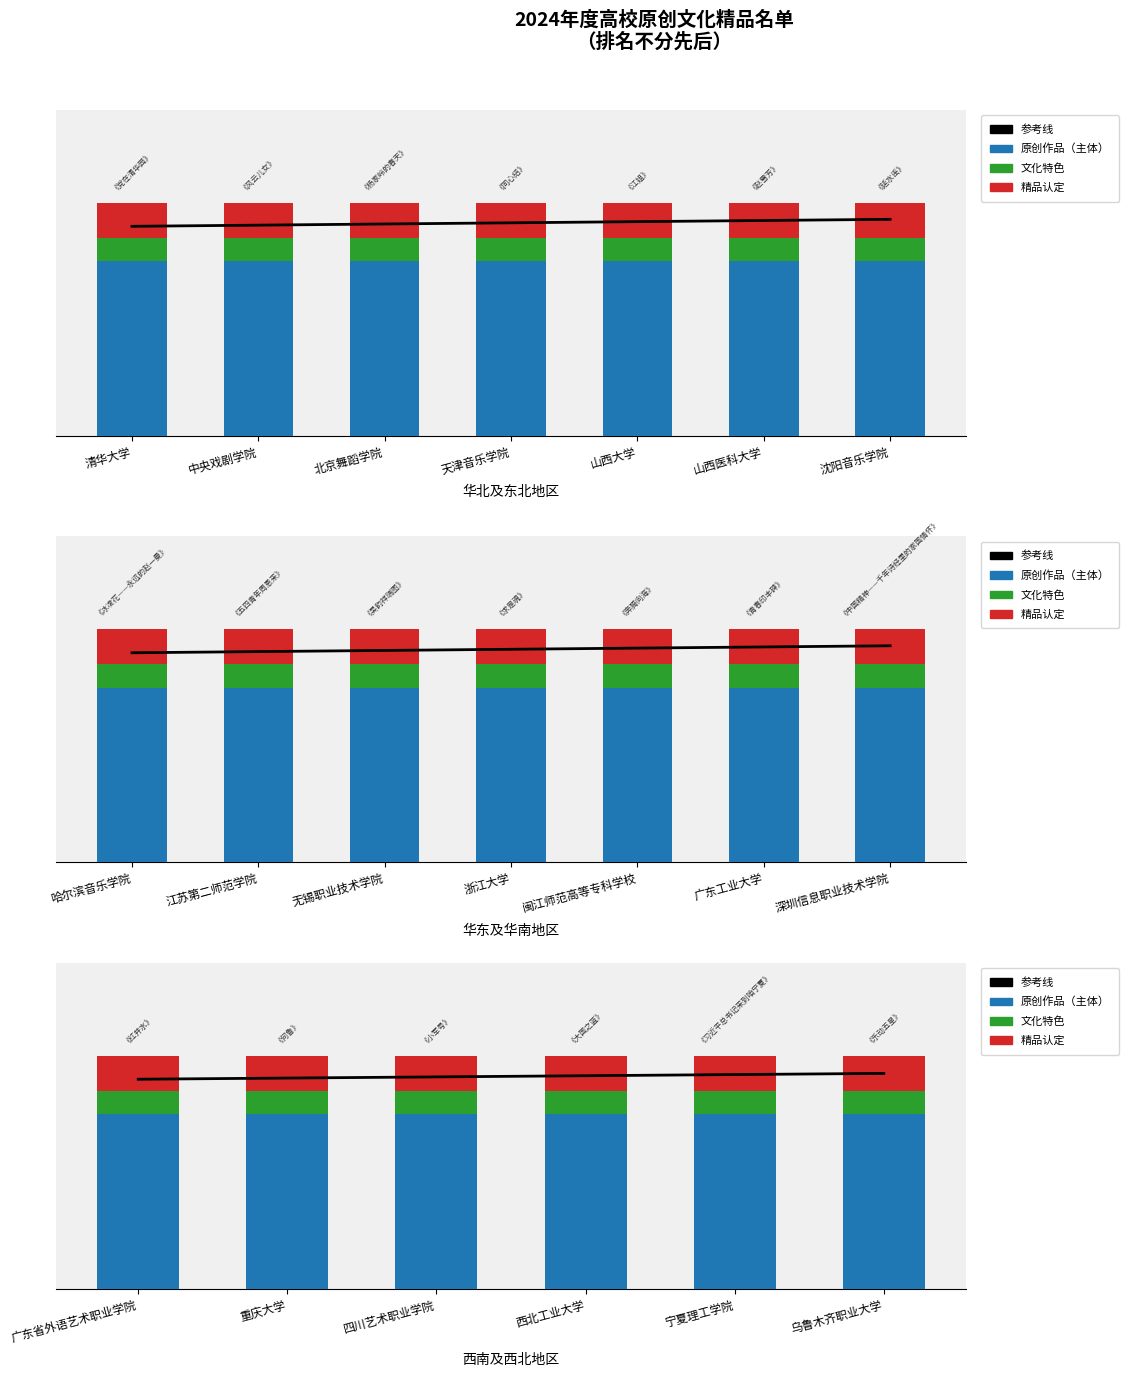

Read the 精品认定 value at 重庆大学.

0.2